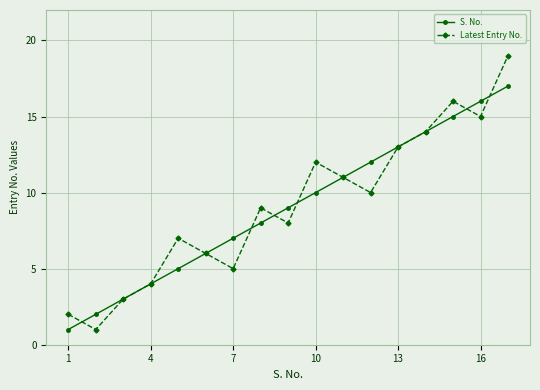

What is the highest value of the S. No. series?

17